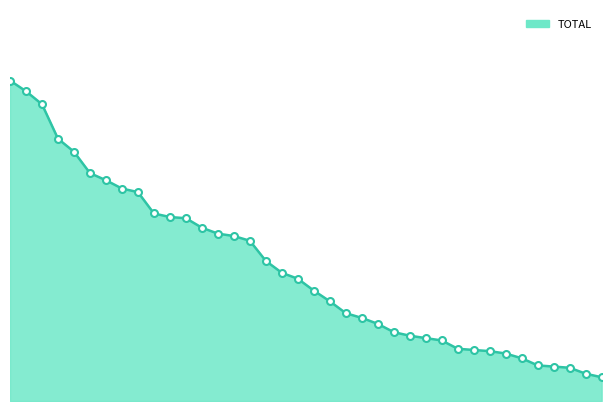

True or false: there are more than 1 points higher than both neighbors.

False